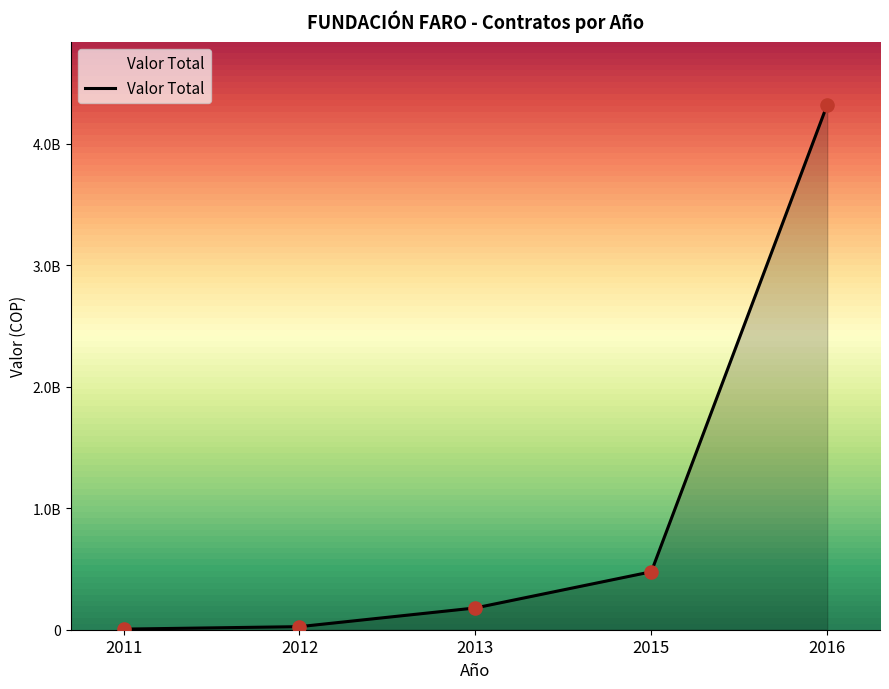

Between 2015 and 2013, which is larger?

2015